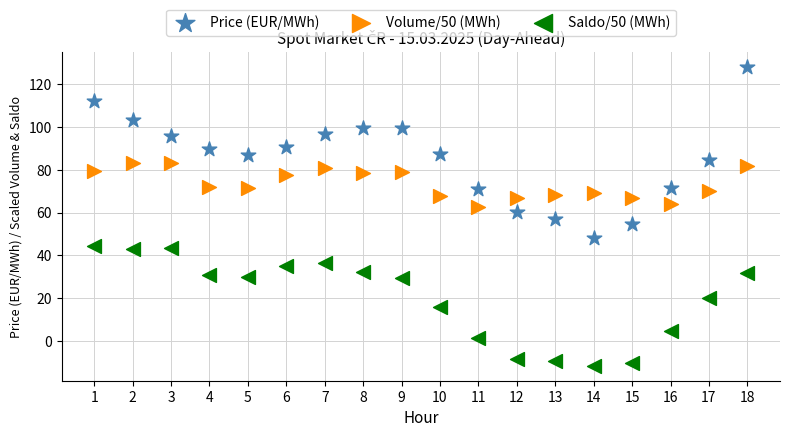

Across all data points, what is the range of Y values (max minus min)?

139.8